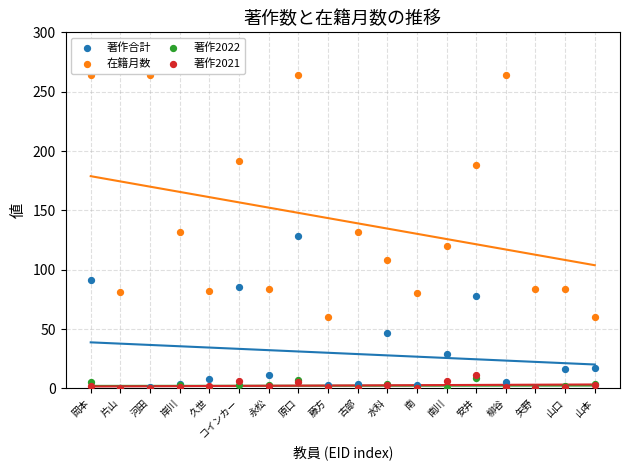

What are all the series names shown in the legend?

著作合計, 在籍月数, 著作2022, 著作2021